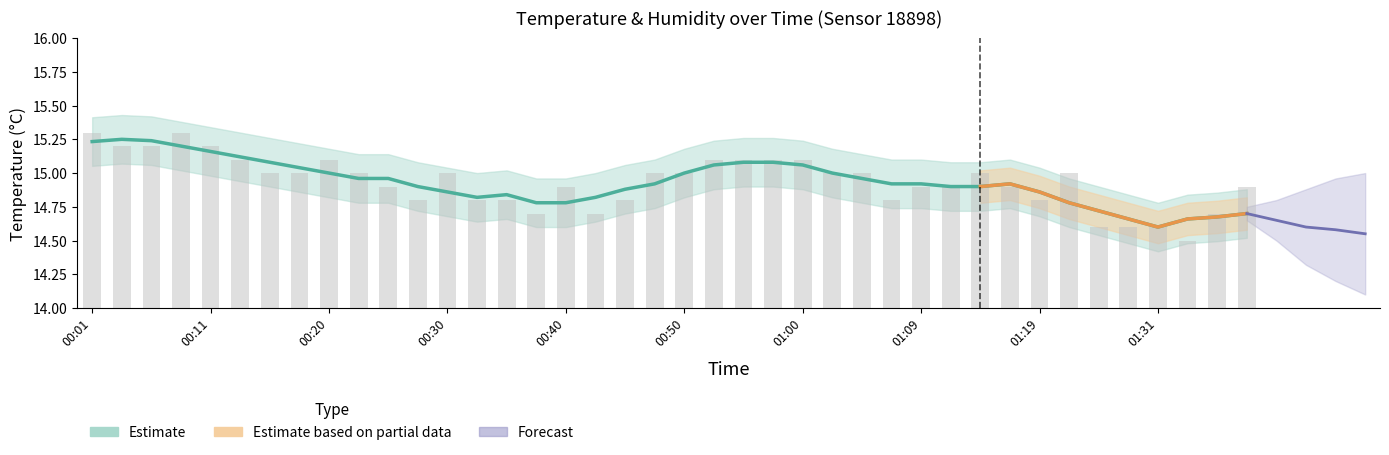

What is the value of the 28th bar from the left?

14.8